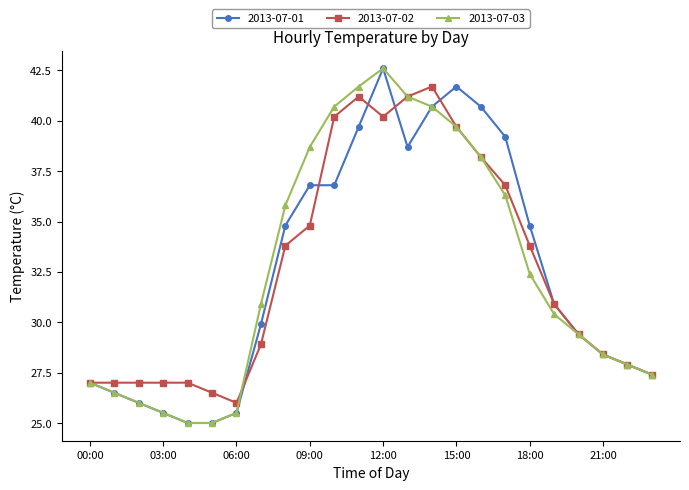

True or false: 2013-07-02 has more than 0 points higher than both neighbors.

True